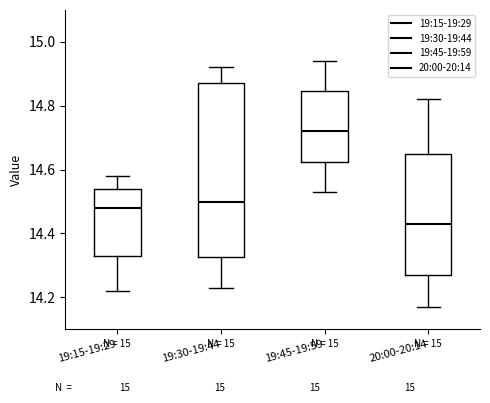

Reading left to right, transcribe this box plot: for each box, give where its median line is, the range the box spans, and where its two whiskers end, as read against the y-axis. The values are not printed on the chart, so give them approximately, as read against the axis.

19:15-19:29: median 14.48, box 14.34 to 14.54, whiskers 14.22 to 14.58
19:30-19:44: median 14.50, box 14.32 to 14.88, whiskers 14.24 to 14.92
19:45-19:59: median 14.72, box 14.62 to 14.84, whiskers 14.54 to 14.94
20:00-20:14: median 14.44, box 14.28 to 14.66, whiskers 14.18 to 14.82